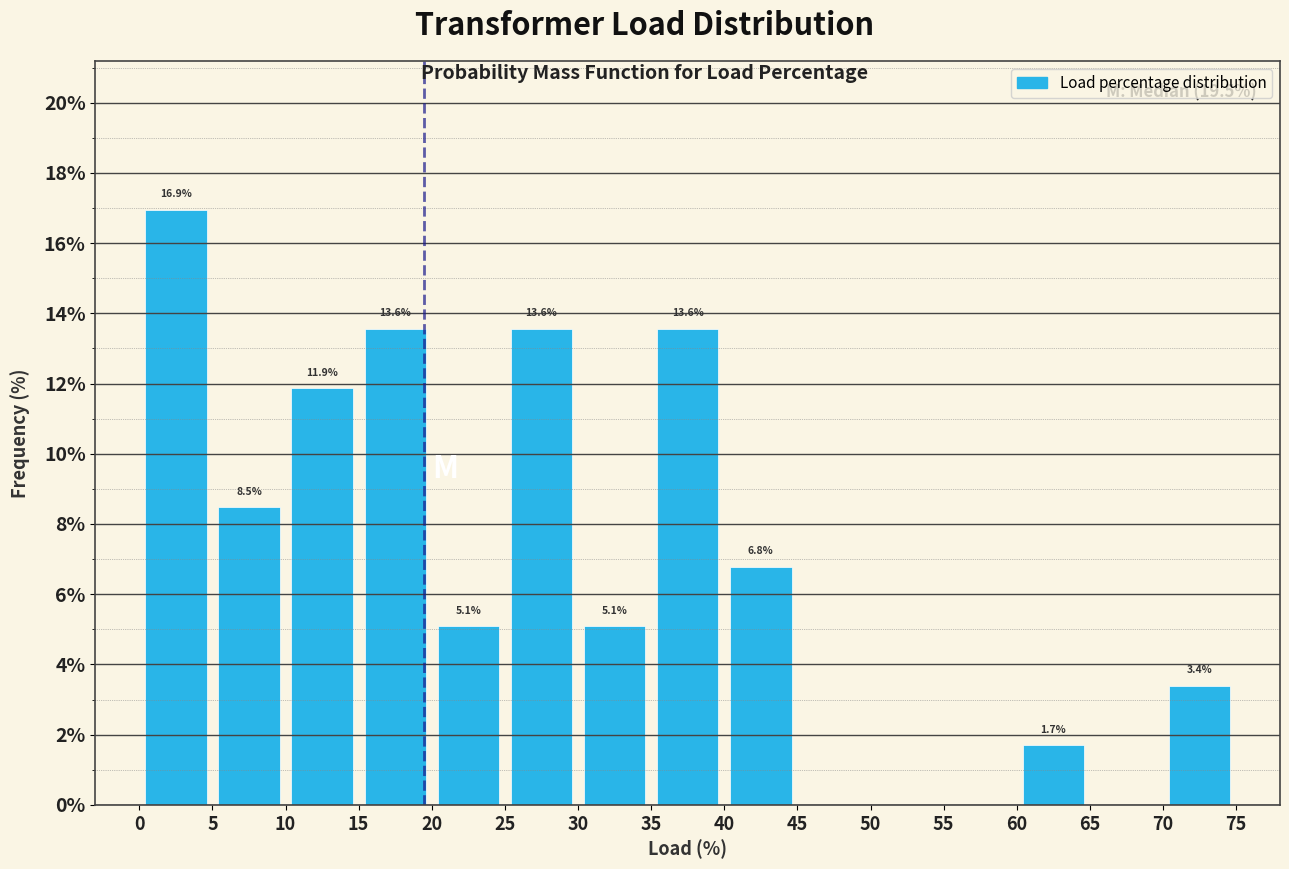

Over which range of the x-axis is the bar tallest?

0 to 5